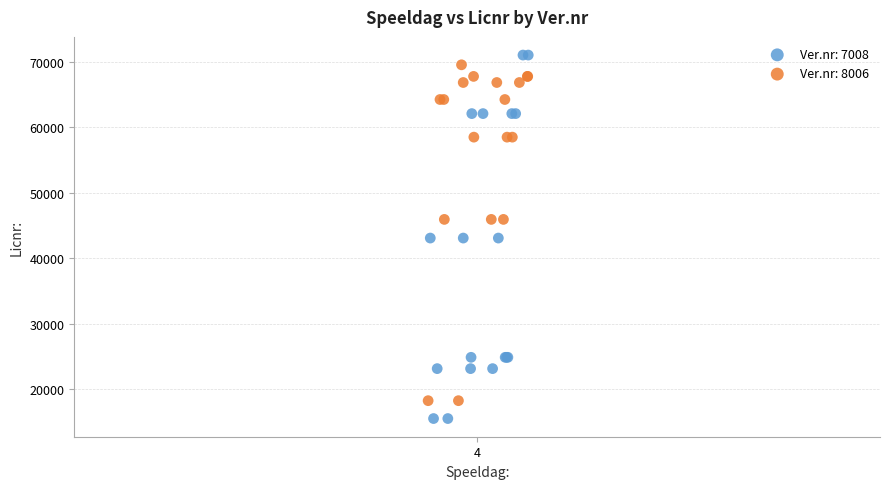

Which series contains the lowest Y value?

Ver.nr: 7008